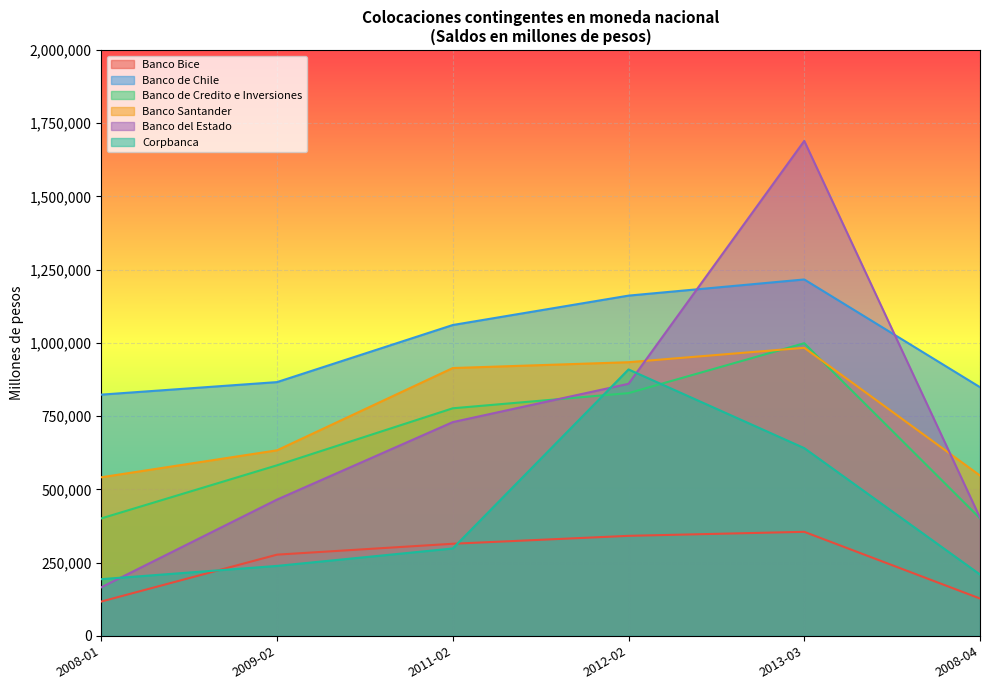

How many lines are shown in the chart?

6